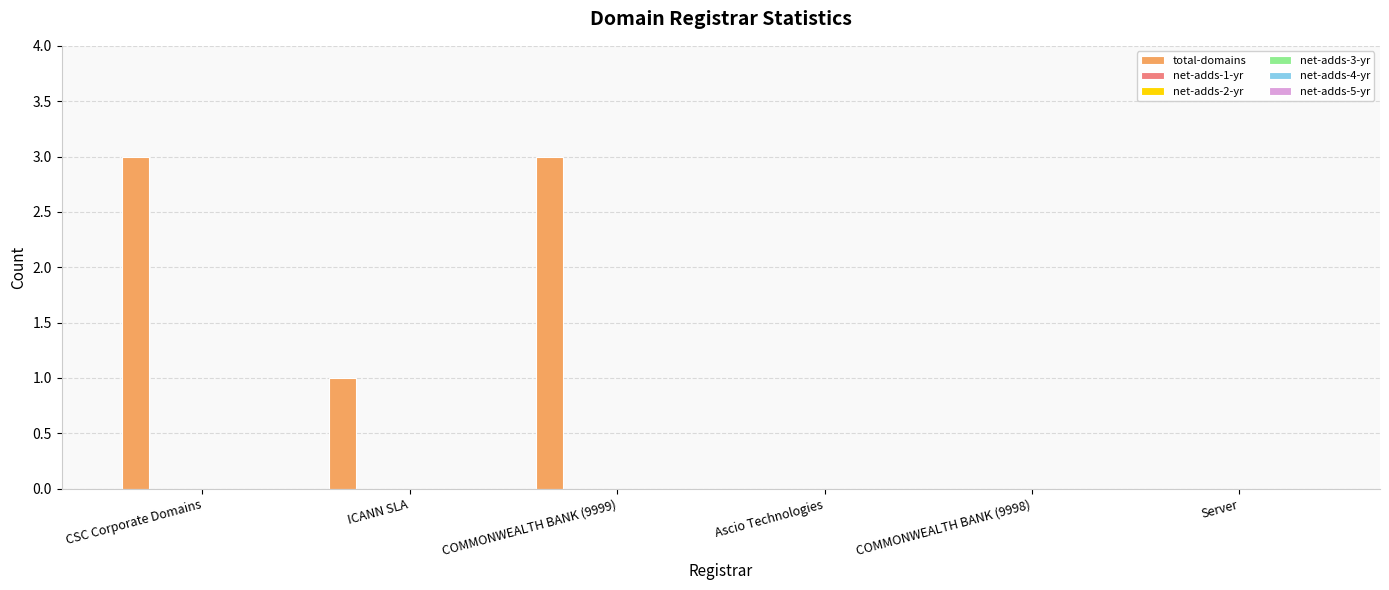

What is the sum of all values?

7